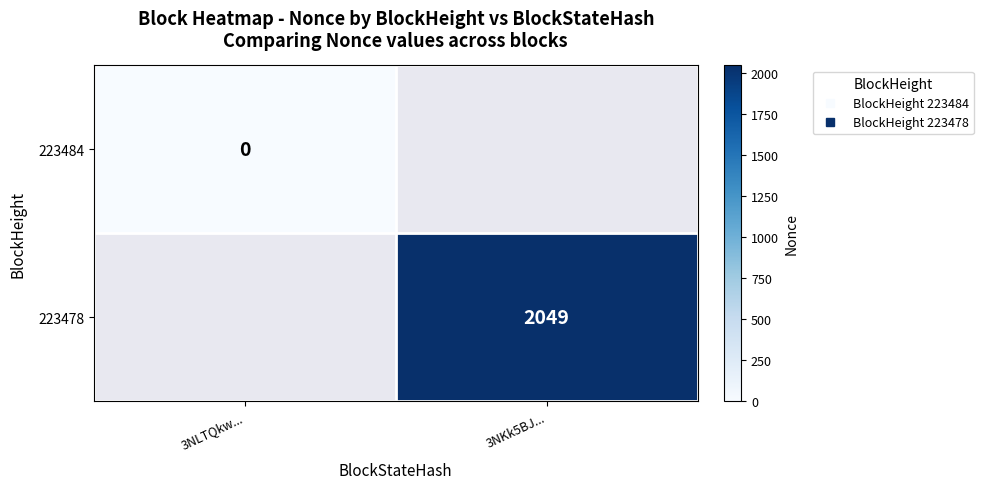

Which category has the highest value across all series?

3NKk5BJ...